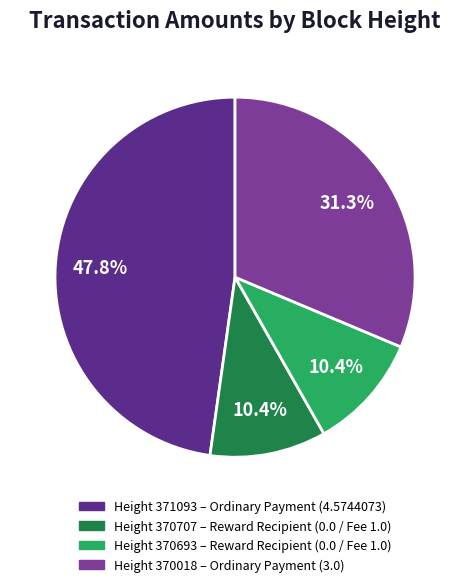

Which category has the biggest portion of the pie?

371093